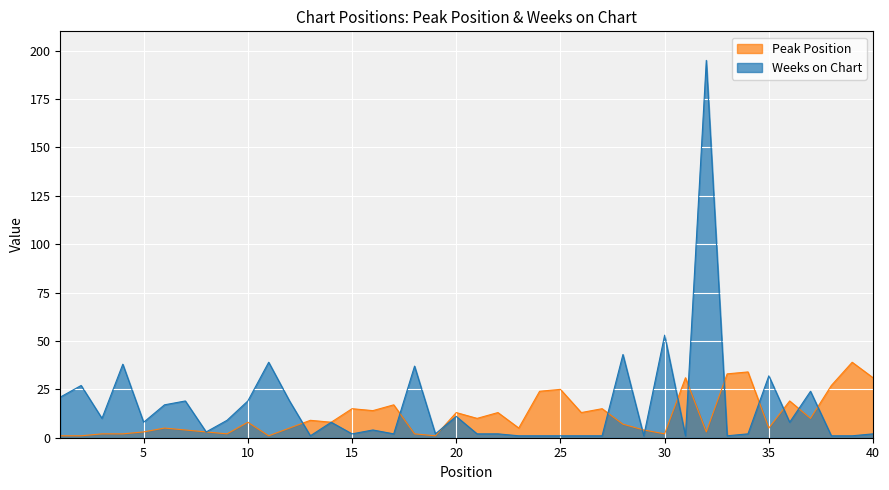

Which series ends up on top after the final intersection of Weeks on Chart and Peak Position?

Peak Position